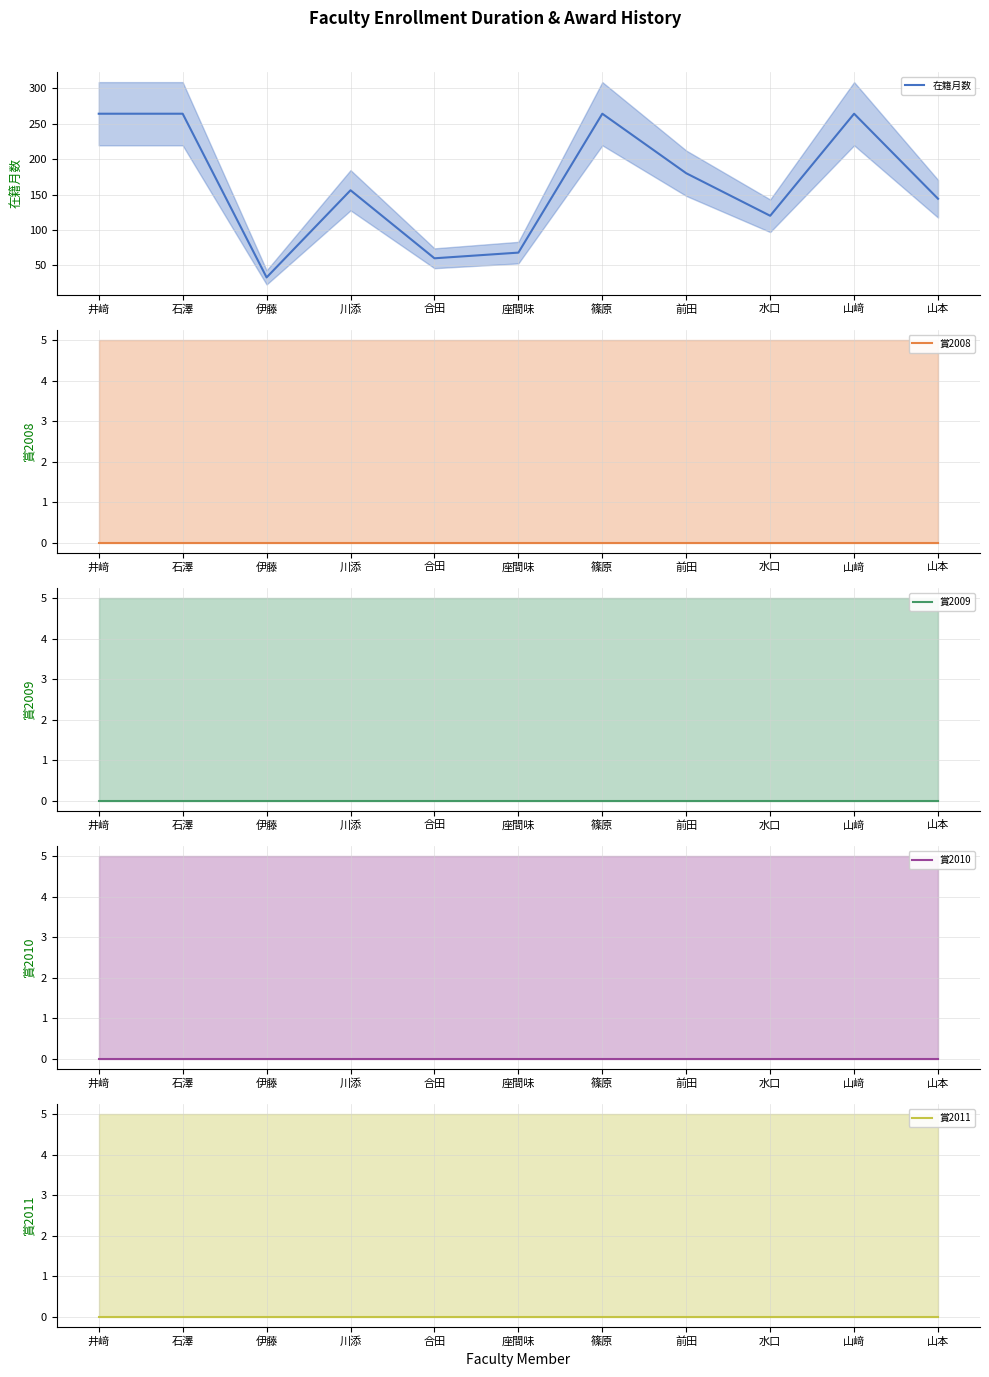

True or false: 賞2009 and 在籍月数 intersect in this chart.

False